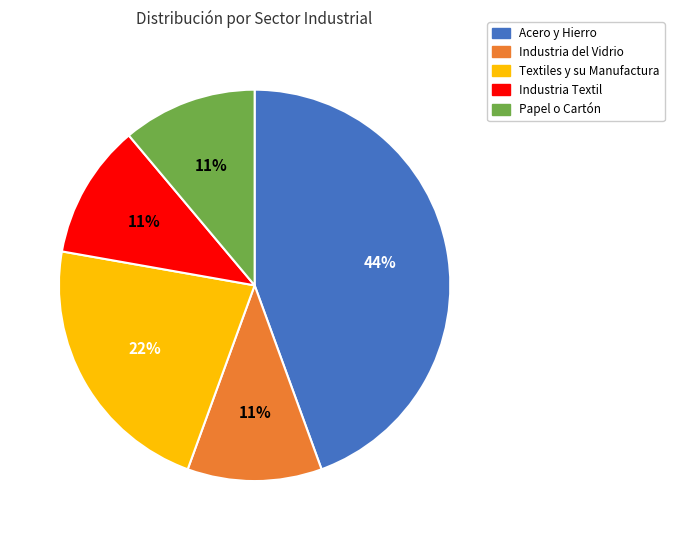

The Textiles y su Manufactura slice represents 22% of the pie. True or false?

True